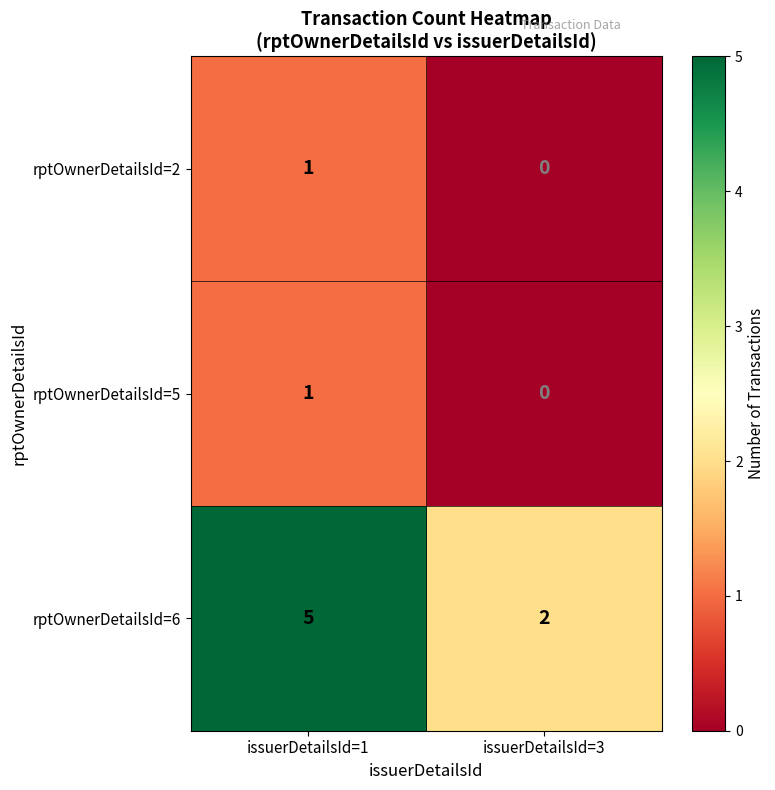

At which label is rptOwnerDetailsId=5 closest to 0?

issuerDetailsId=3